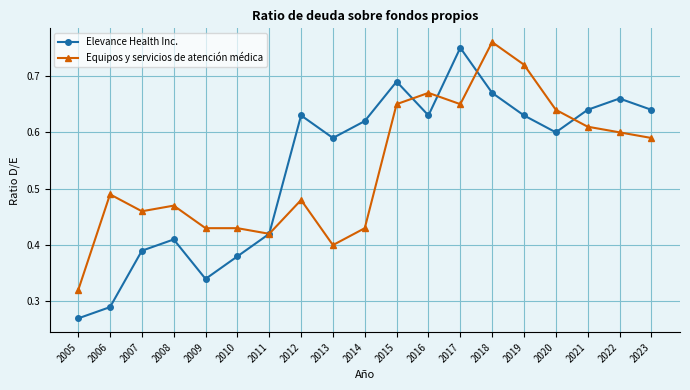

Count the Elevance Health Inc. values in the range 0 to 1.

19